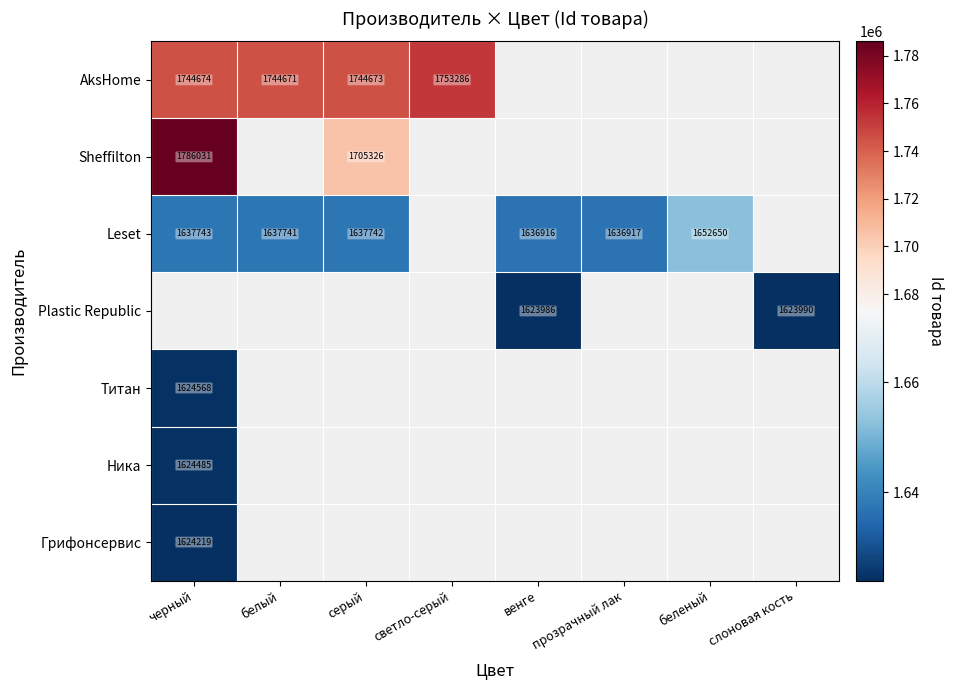

True or false: Leset has a value of 566070 at венге.

False